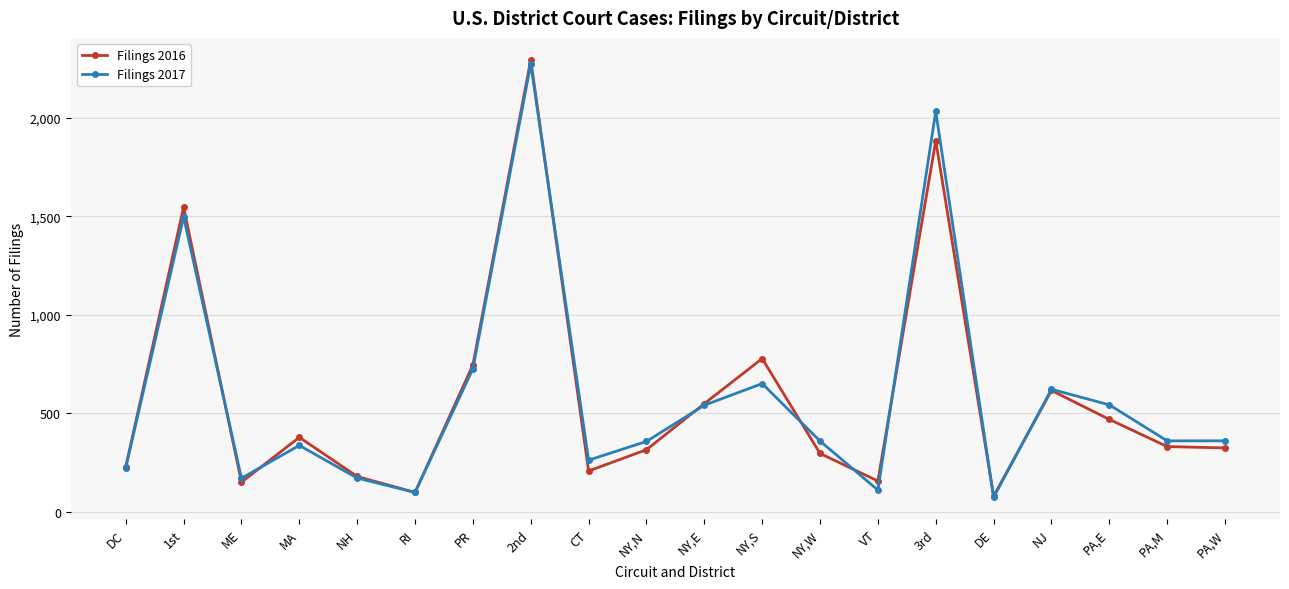

How many categories are shown in the chart?

20